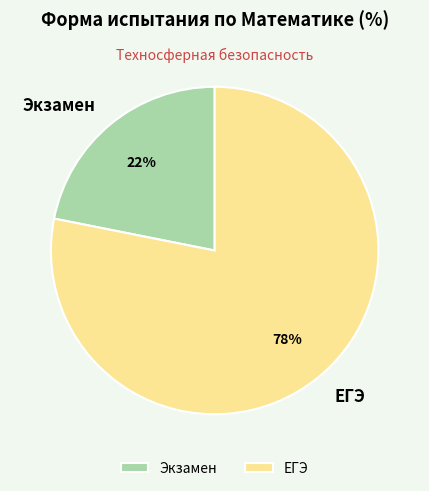

Is it true that ЕГЭ is 65% of the pie?

False